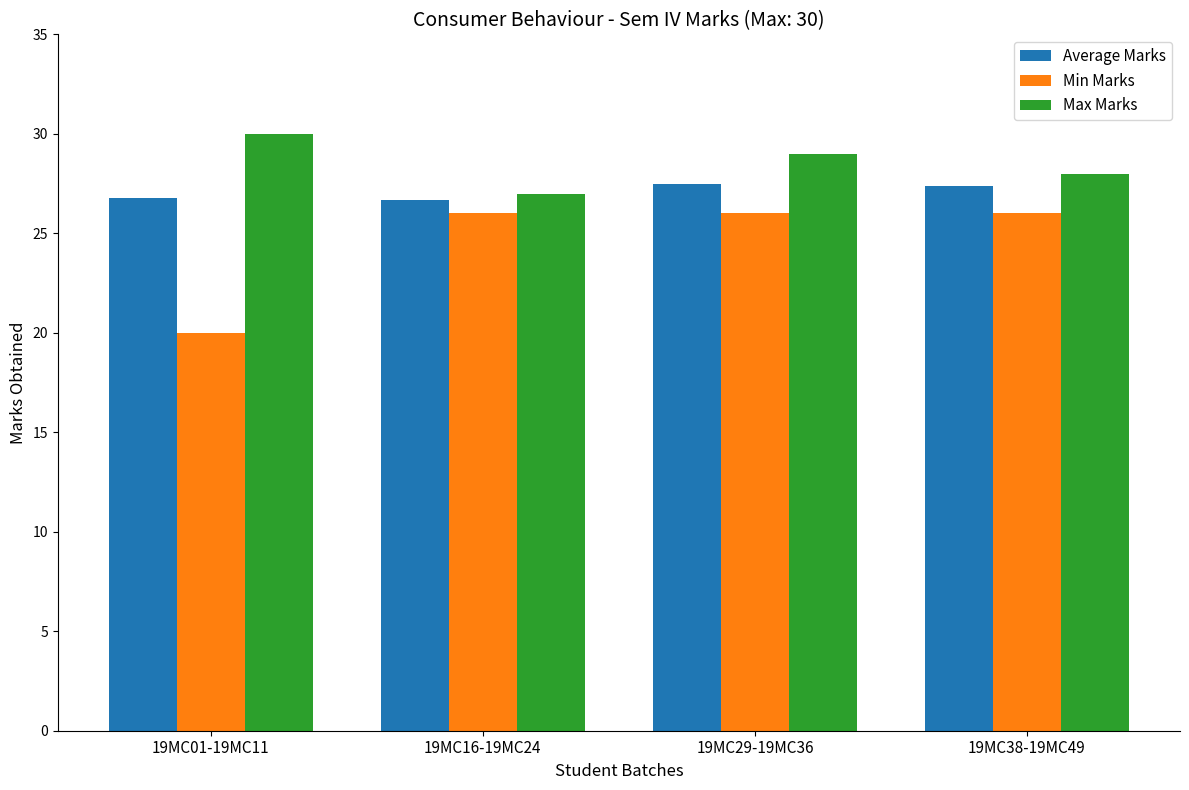

Which series has the largest total across all categories?

Max Marks